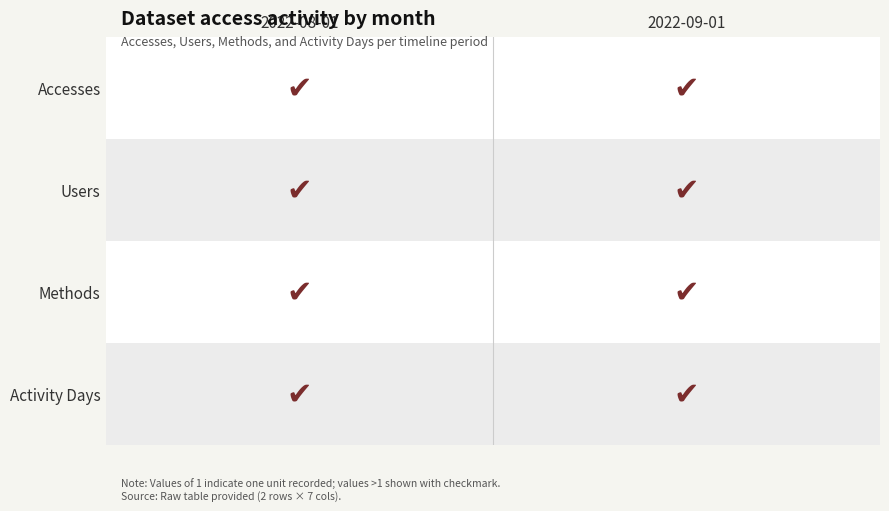

At 0, list the series in order from largest to smallest.

Accesses, Users, Methods, Activity Days